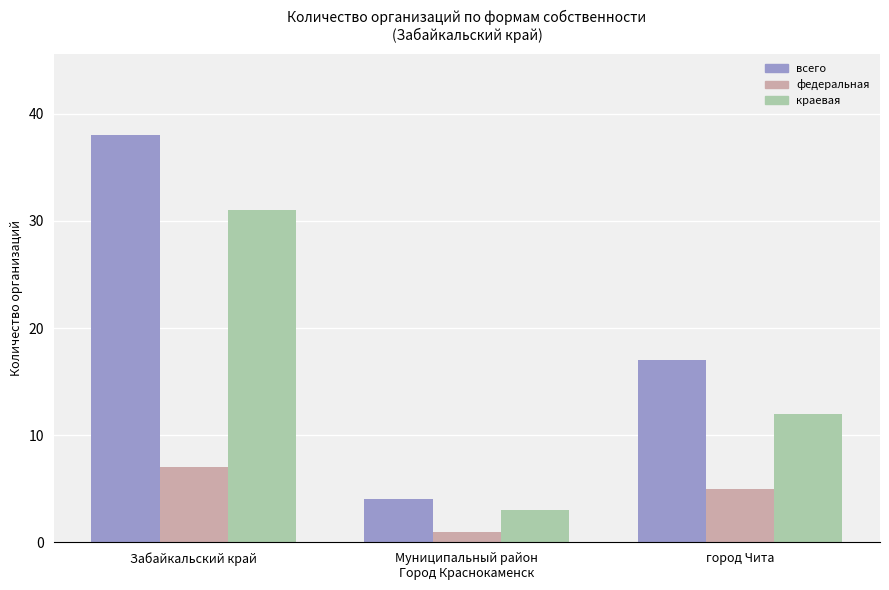

What are all the series names shown in the legend?

всего, федеральная, краевая